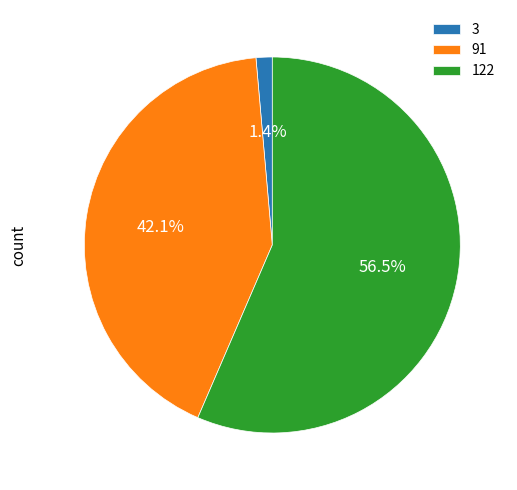

How many segments does this pie chart have?

3